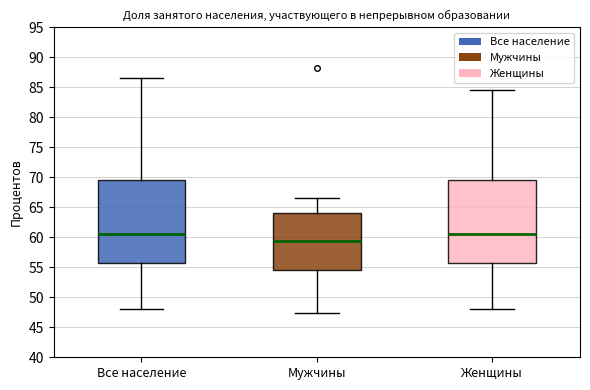

Reading left to right, transcribe this box plot: for each box, give where its median line is, the range the box spans, and where its two whiskers end, as read against the y-axis. The values are not printed on the chart, so give them approximately, as read against the axis.

Все население: median 60.5, box 55.5 to 69.5, whiskers 48.0 to 86.5
Мужчины: median 59.5, box 54.5 to 64.0, whiskers 47.5 to 66.5
Женщины: median 60.5, box 55.5 to 69.5, whiskers 48.0 to 84.5